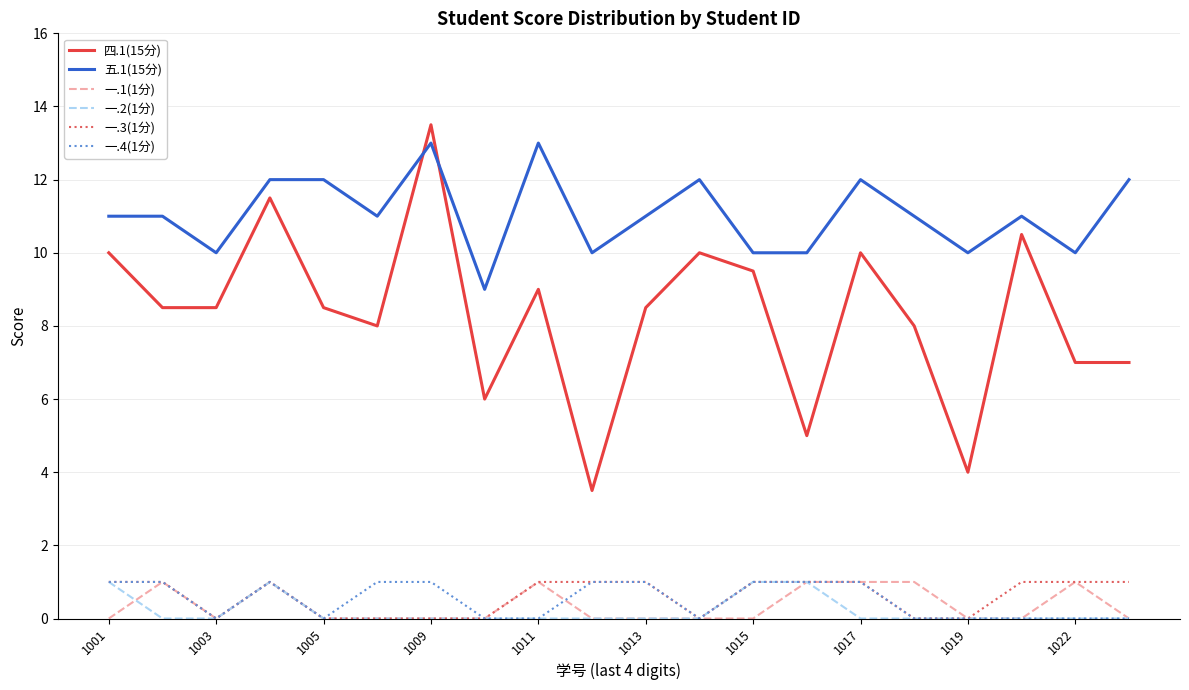

True or false: 四.1(15分) and 一.3(1分) intersect in this chart.

False